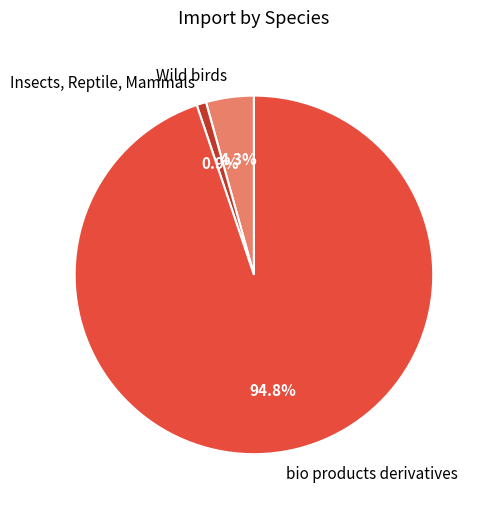

To the nearest percent, what is the difference between the largest and smallest slice percentages?

94%